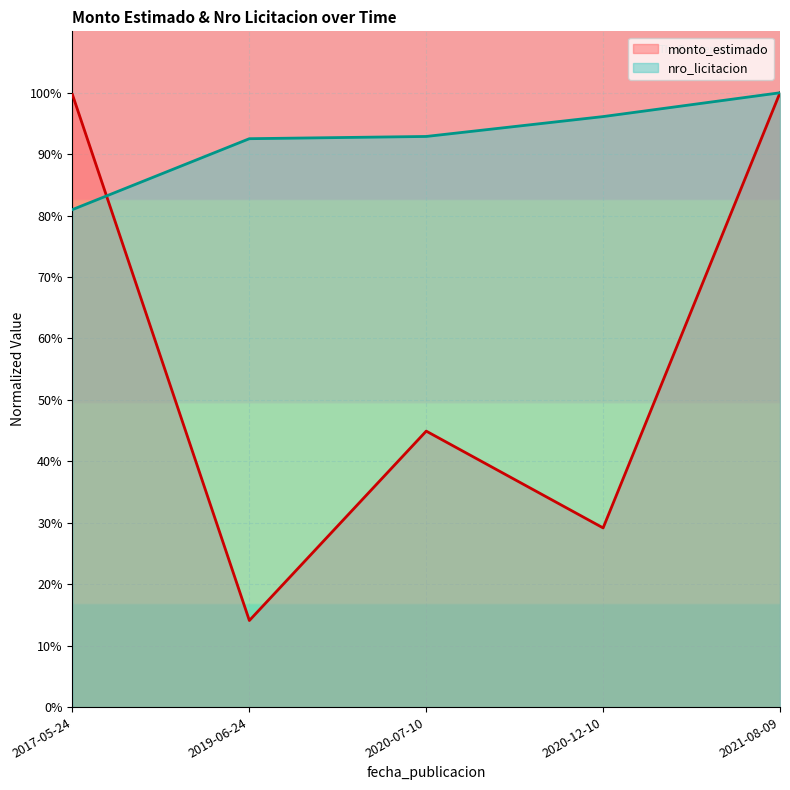

Which series has the largest range (max minus min)?

monto_estimado